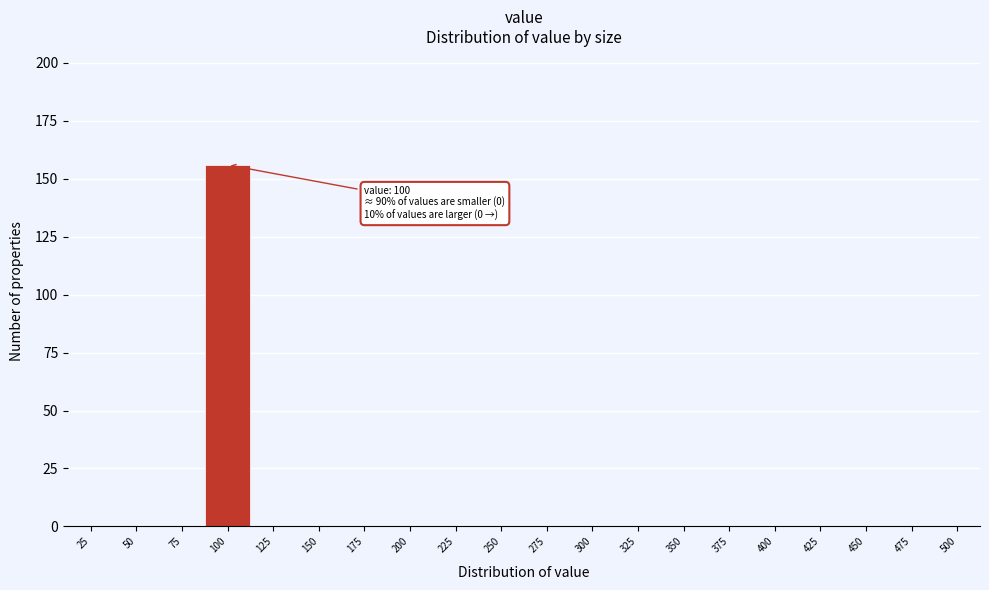

Reading right to left, list all the values displayed in this chart.

500=0	475=0	450=0	425=0	400=0	375=0	350=0	325=0	300=0	275=0	250=0	225=0	200=0	175=0	150=0	125=0	100=156	75=0	50=0	25=0